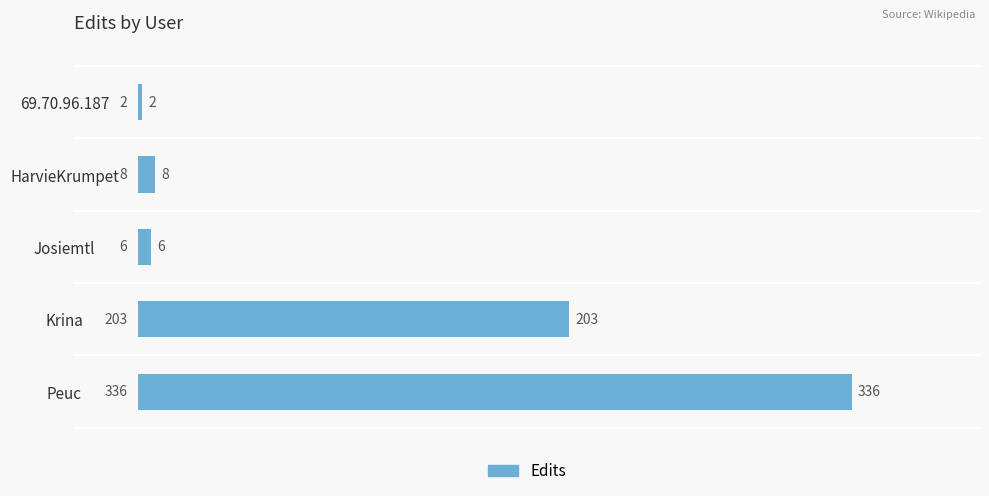

What is the sum of all values?

555